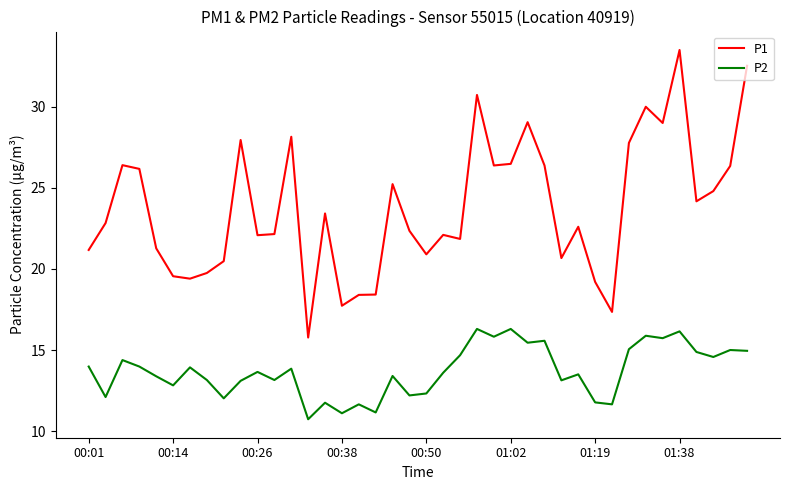

Which series has the widest spread of values?

P1